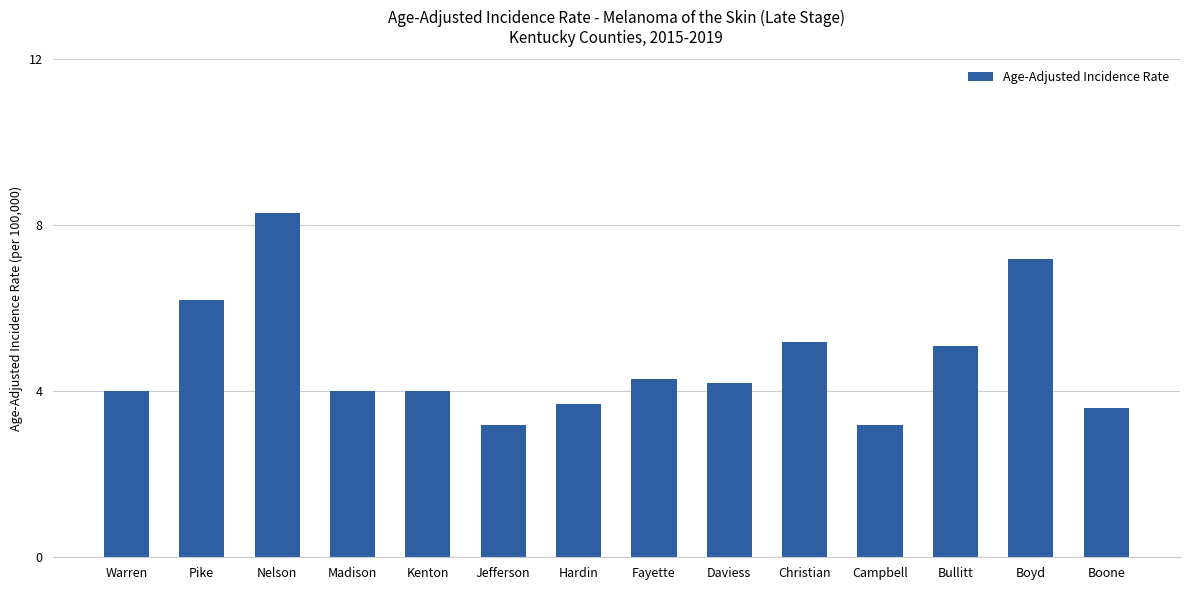

What is the smallest value displayed?

3.2